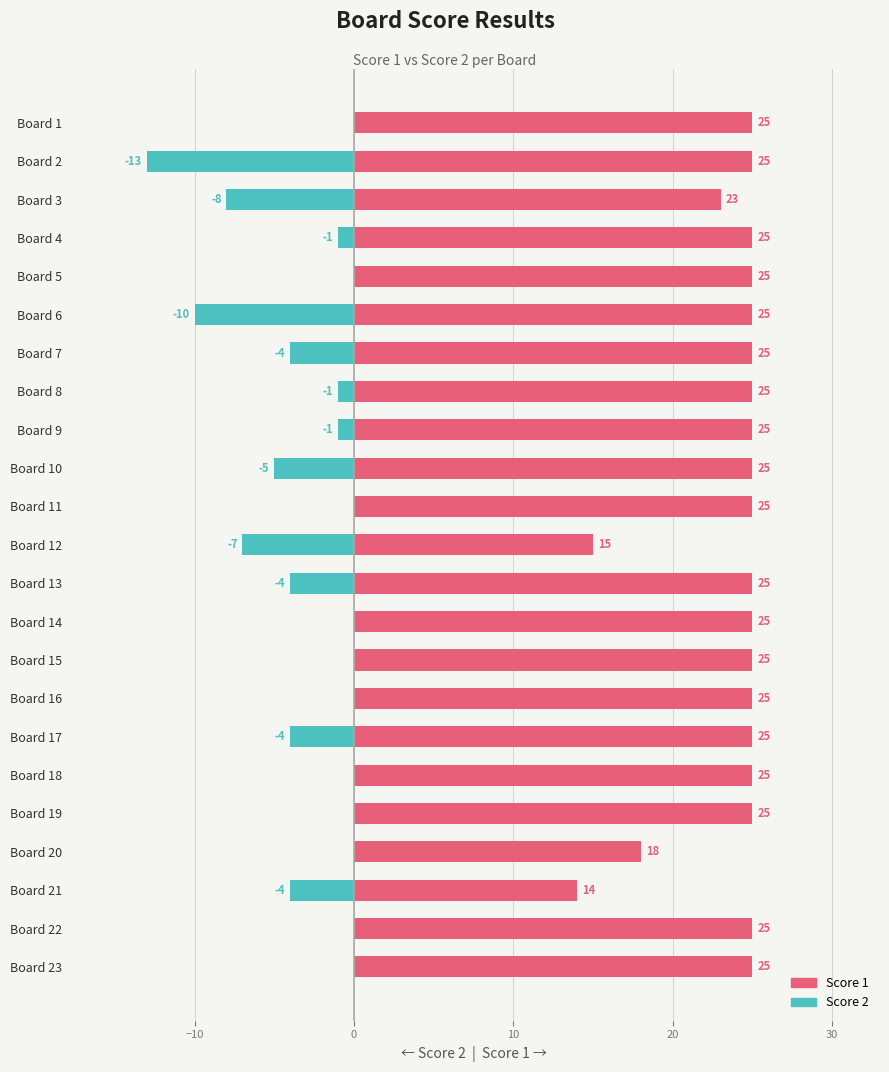

What is the sum of all Score 1 values?

545